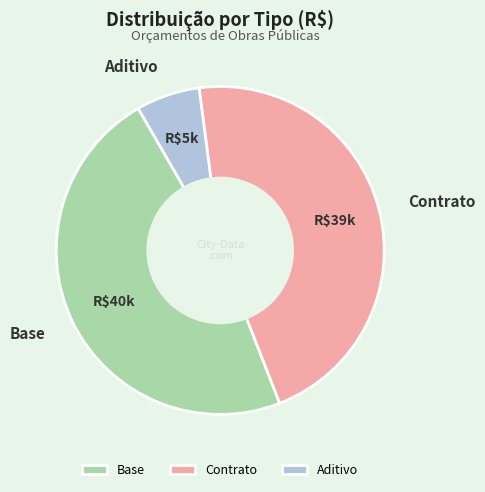

Is Contrato the majority of the pie?

No